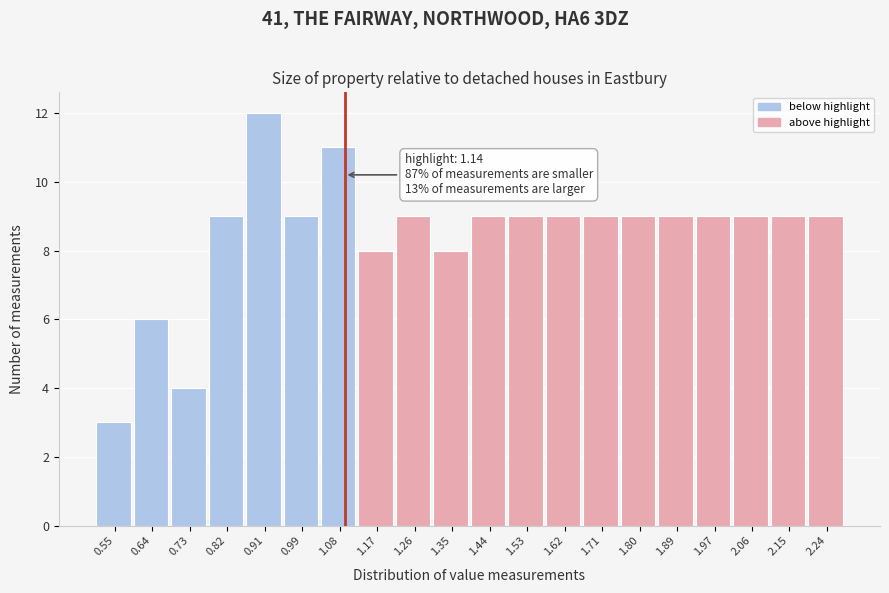

Reading left to right, what are all the values shown in this chart?

3	6	4	9	12	9	11	8	9	8	9	9	9	9	9	9	9	9	9	9